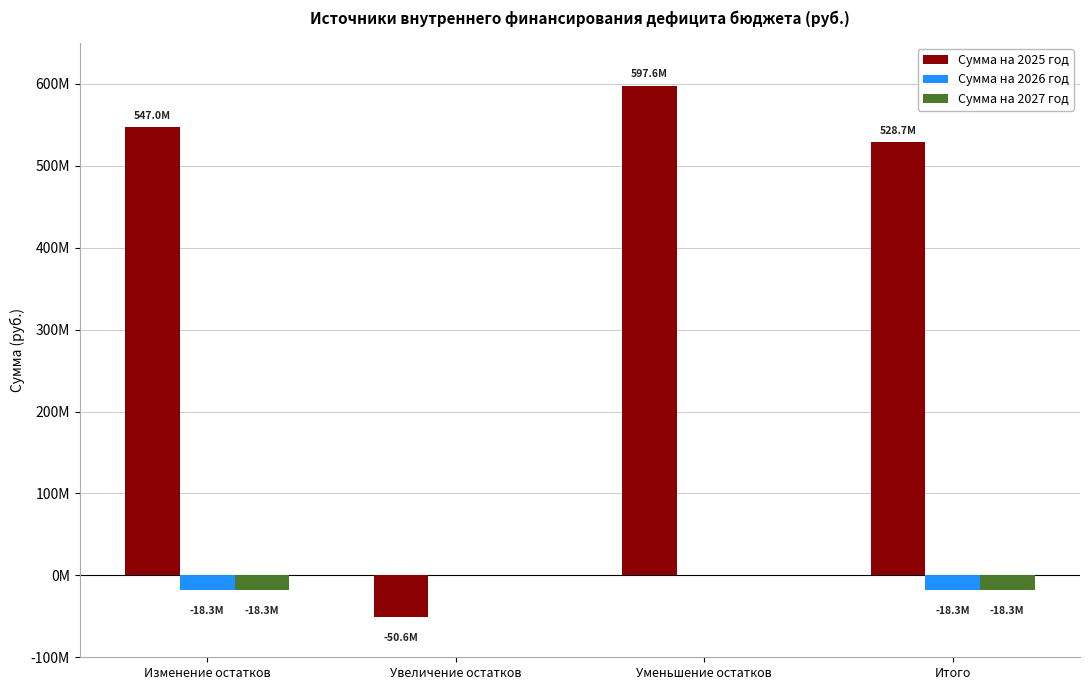

Reading right to left, transcribe all the data shown in this chart.

Сумма на 2025 год: 528679009.6	597592539.9	-50580197.0	547012343.0
Сумма на 2026 год: -18333333.3	0.0	0.0	-18333333.3
Сумма на 2027 год: -18333333.3	0.0	0.0	-18333333.3